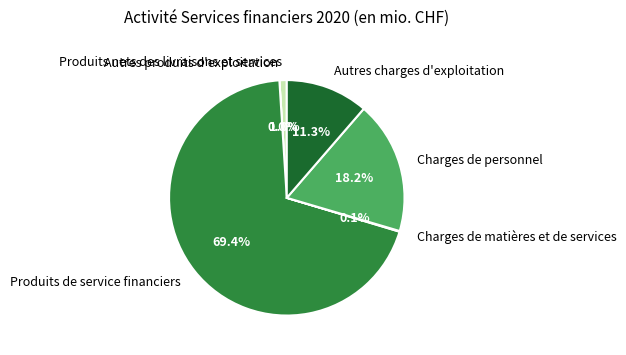

How many slices are in this pie chart?

6